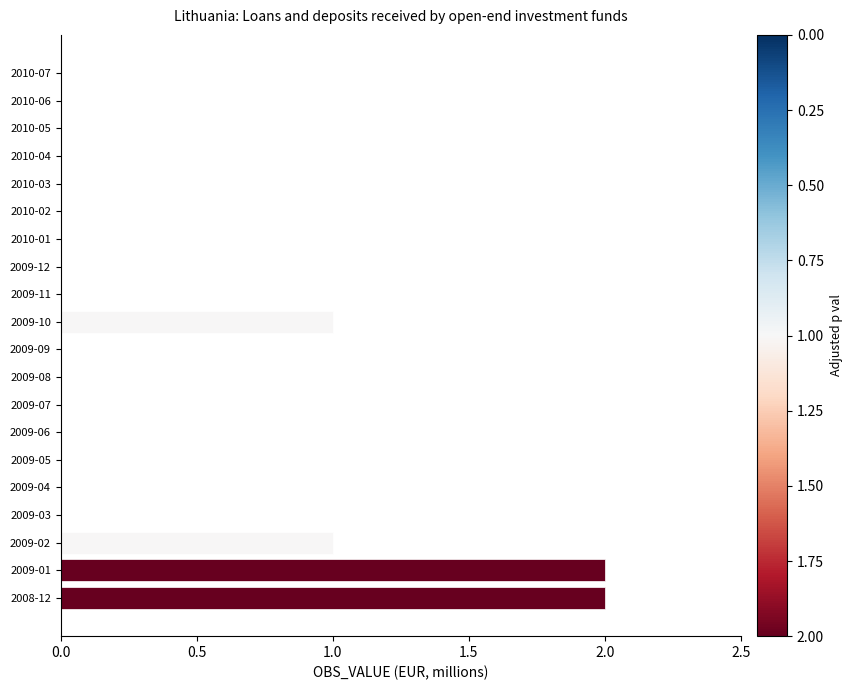

Is it true that the value at 2010-06 is 0?

True